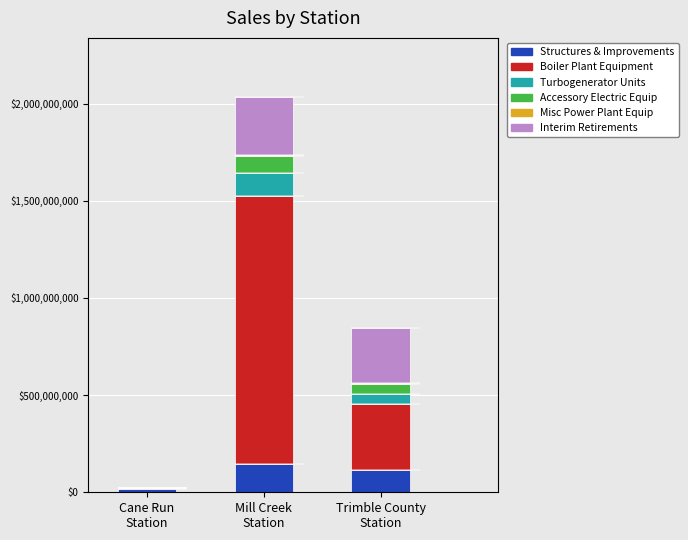

What is the maximum value for Structures & Improvements?

144777504.5